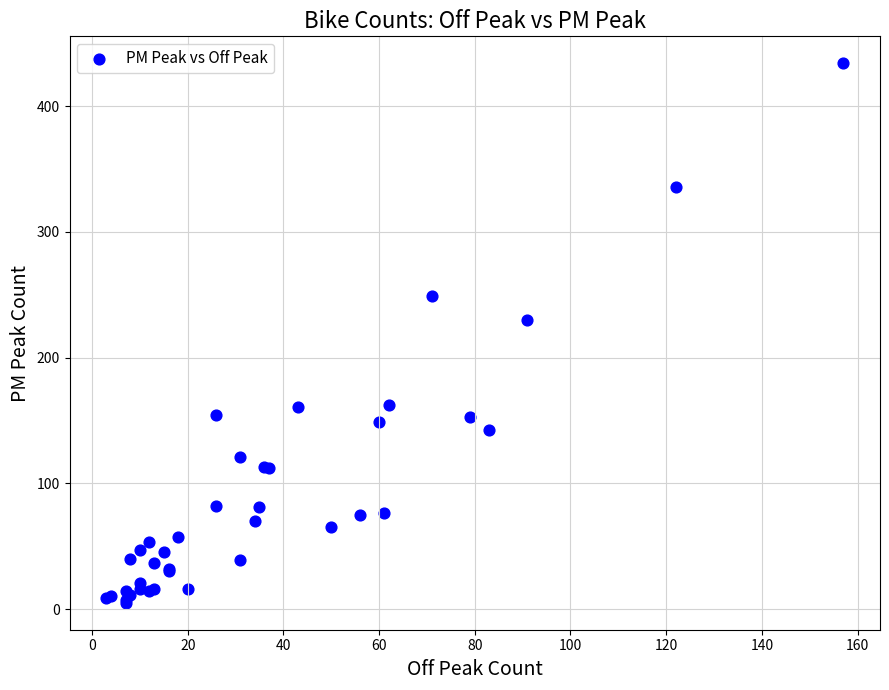

What Y value in the scatter plot is closest to 219?

230